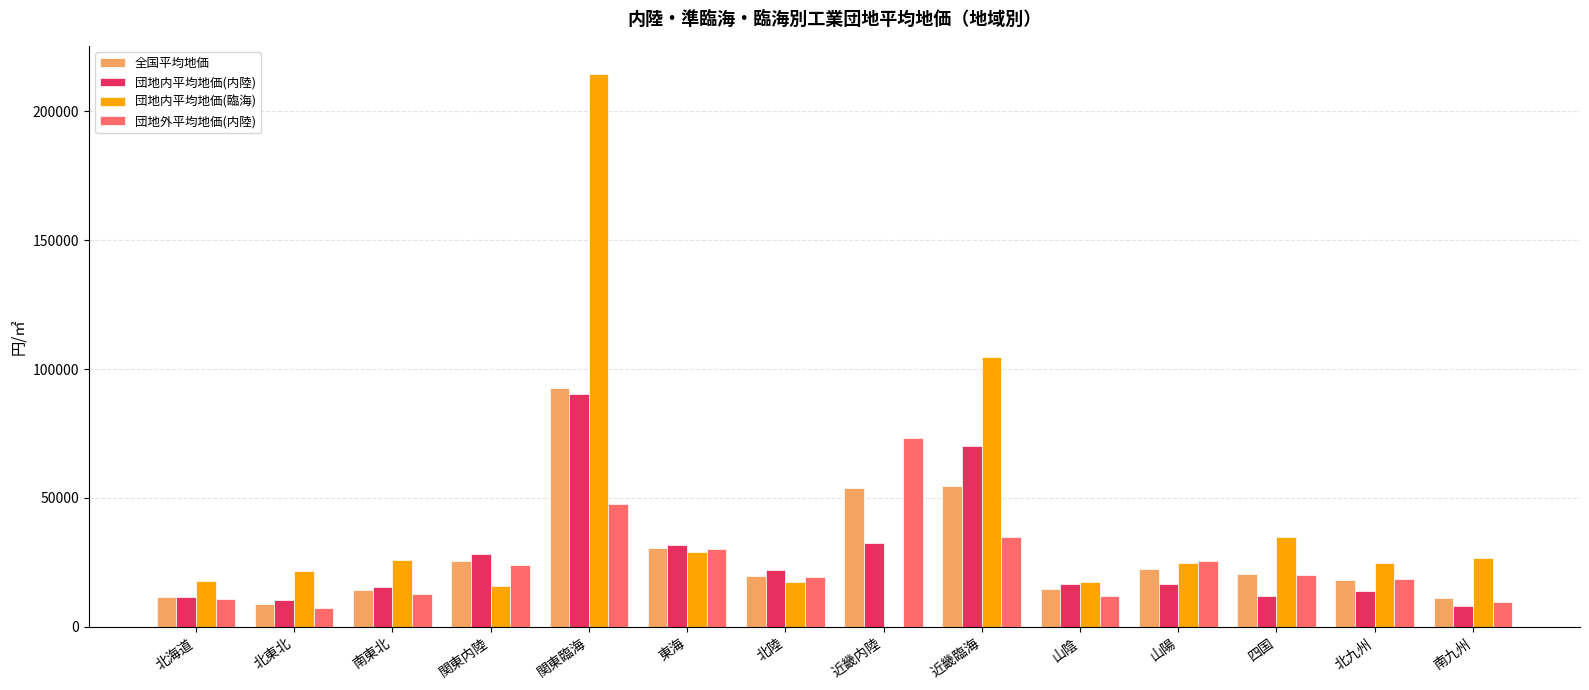

Read the 団地内平均地価(内陸) value at 南東北.

15532